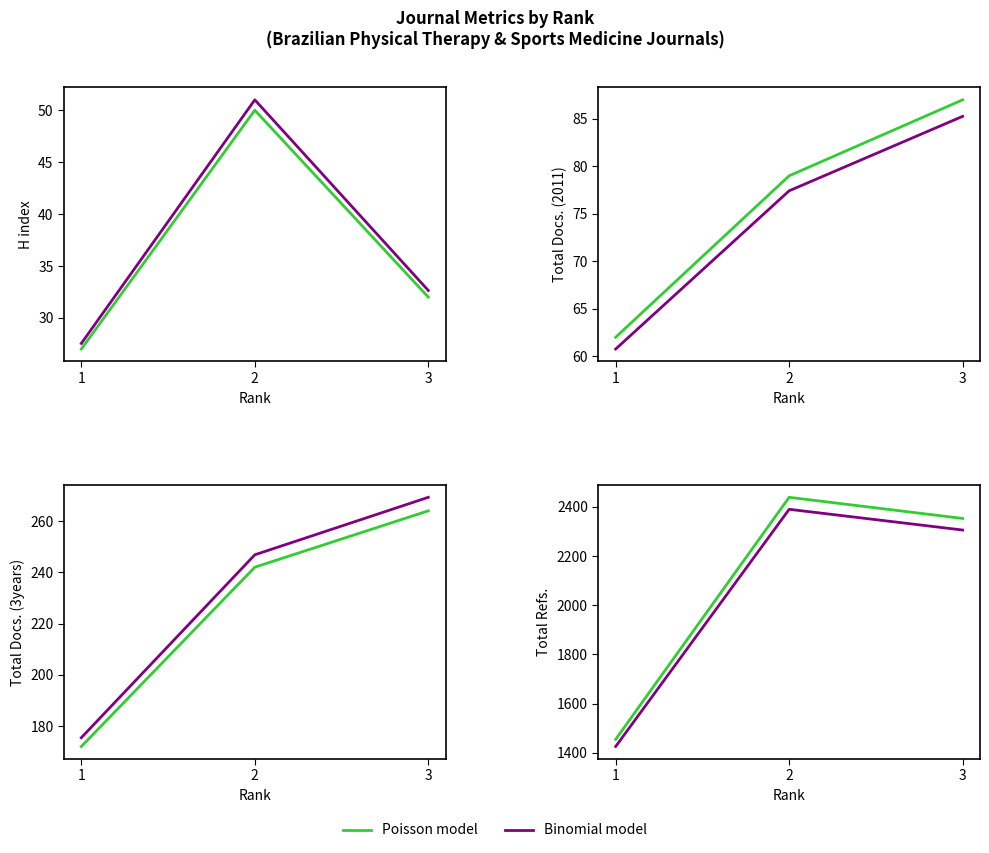

What is the greatest value displayed?

2439.0